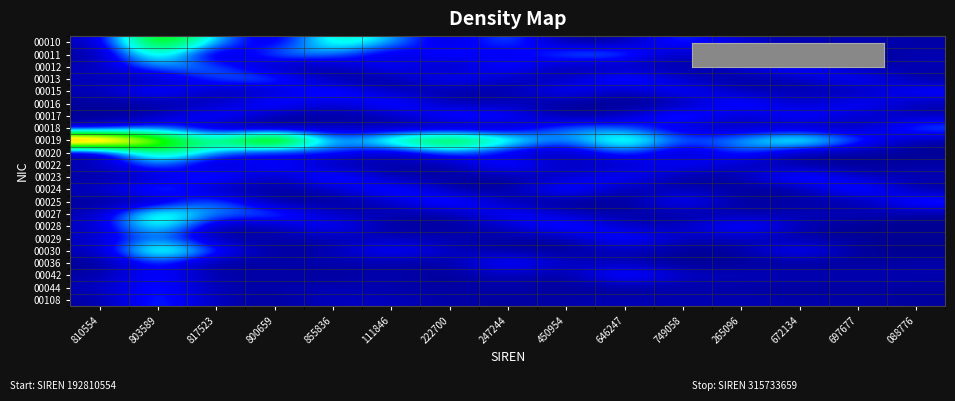

Which series has the largest total across all categories?

00019